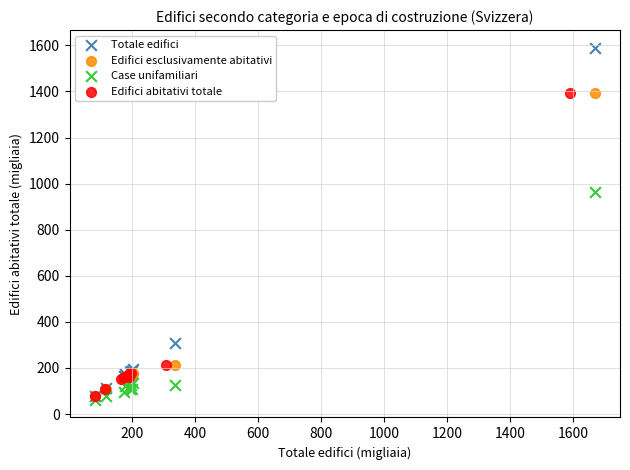

Which series reaches the maximum Y coordinate?

Totale edifici